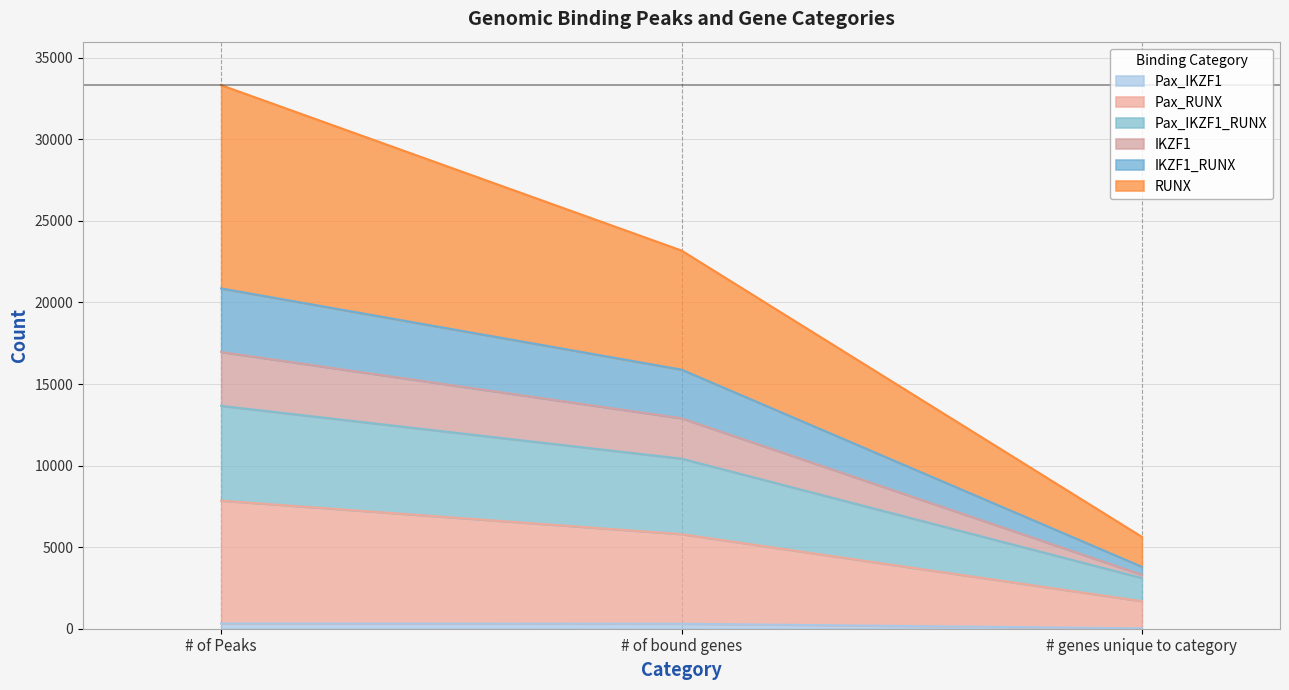

At which category is the sum across all series the highest?

# of Peaks